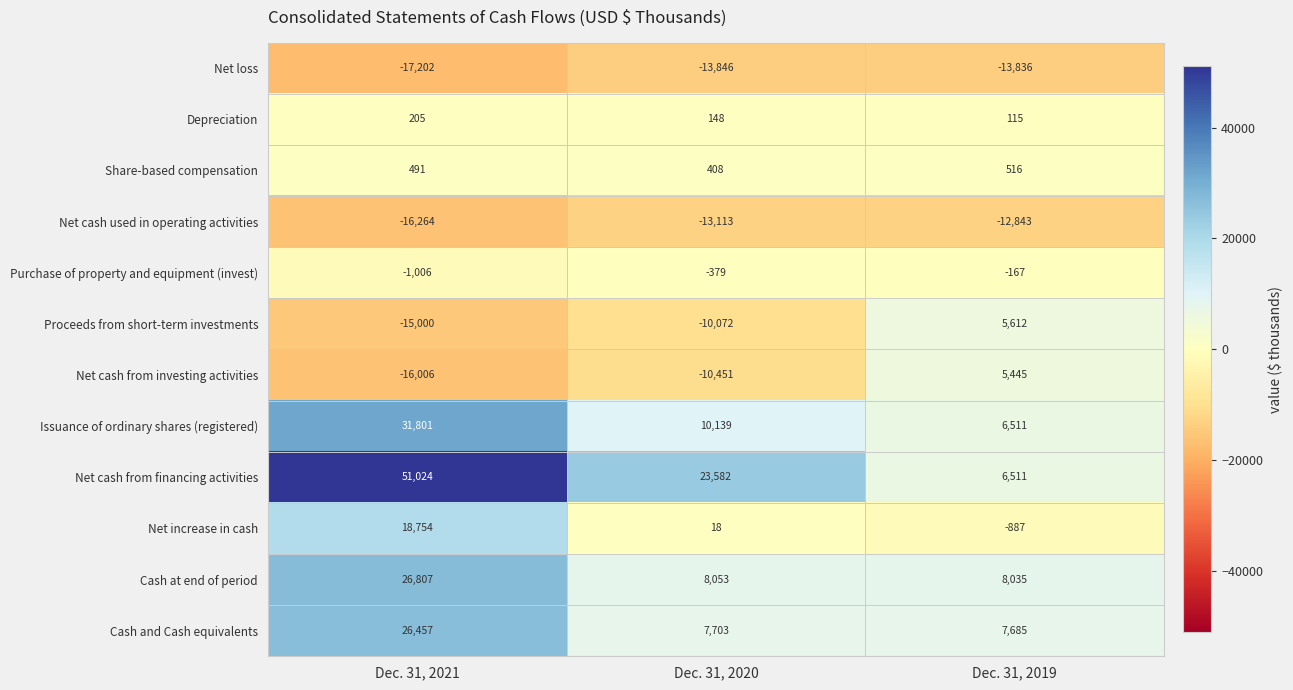

At which category is the sum across all series the highest?

Dec. 31, 2021